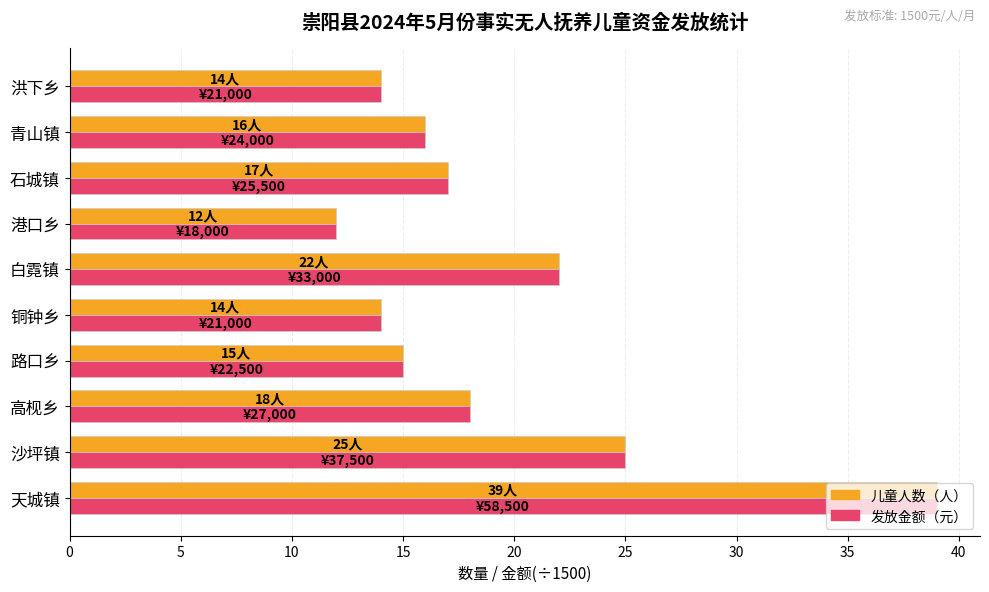

At which category is the sum across all series the highest?

天城镇